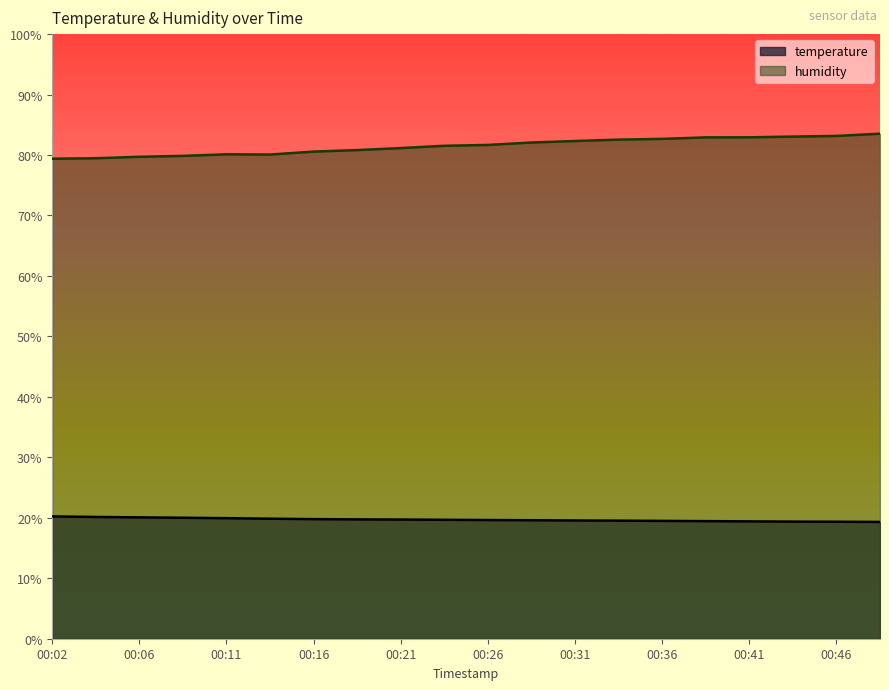

How many lines are shown in the chart?

2